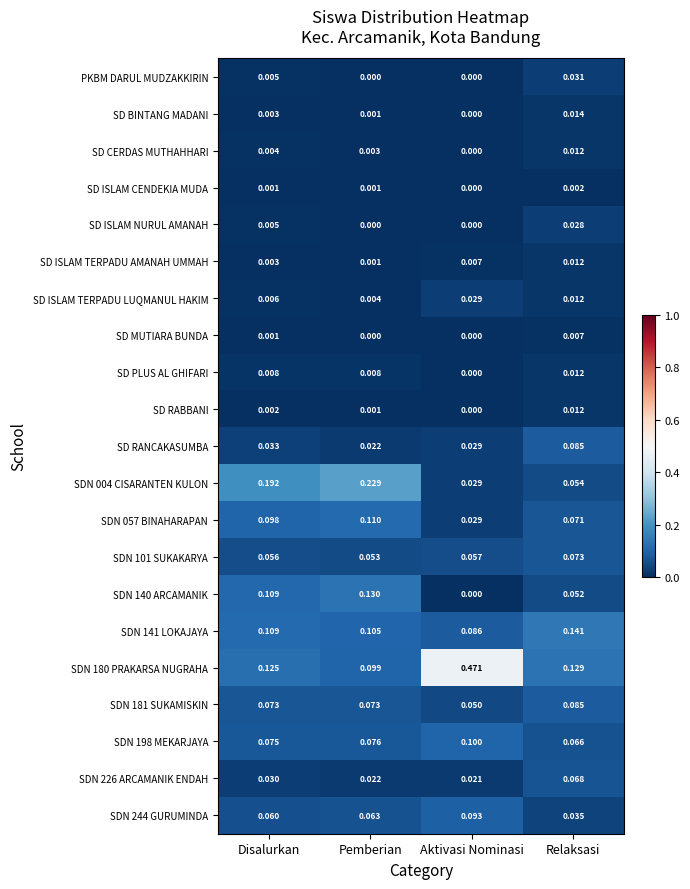

Is the value of SDN 004 CISARANTEN KULON at Aktivasi Nominasi greater than the value of SDN 057 BINAHARAPAN at Relaksasi?

No